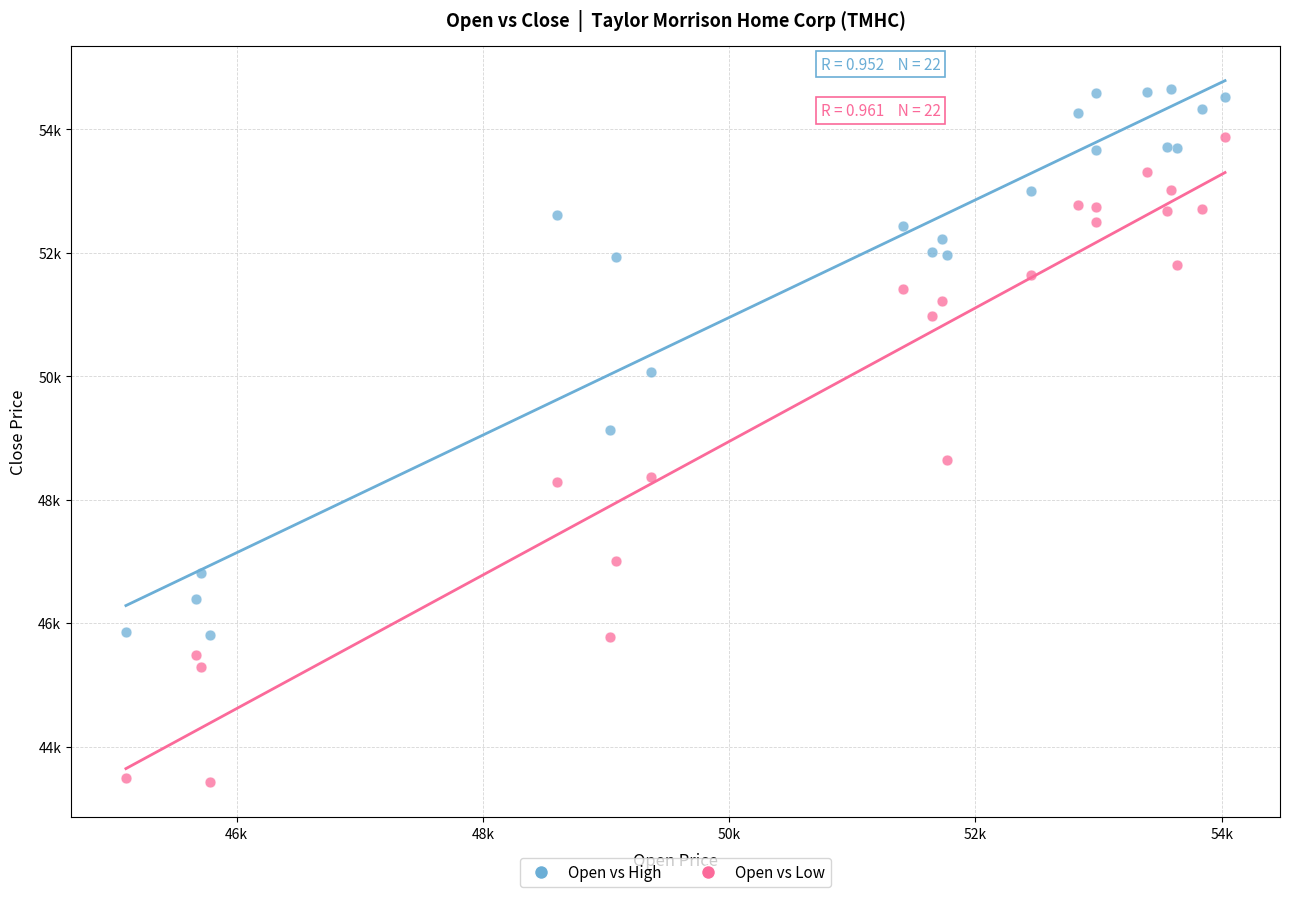

Which series has the widest spread of Y values?

Open vs Low